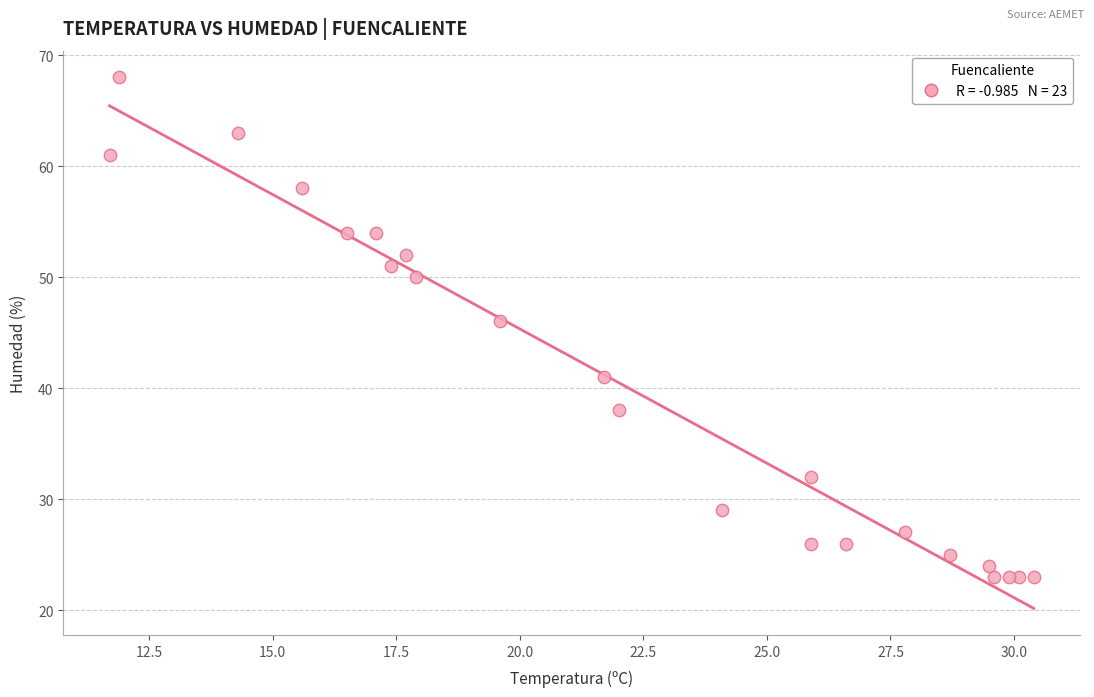

What Y value in the scatter plot is closest to 45?

46